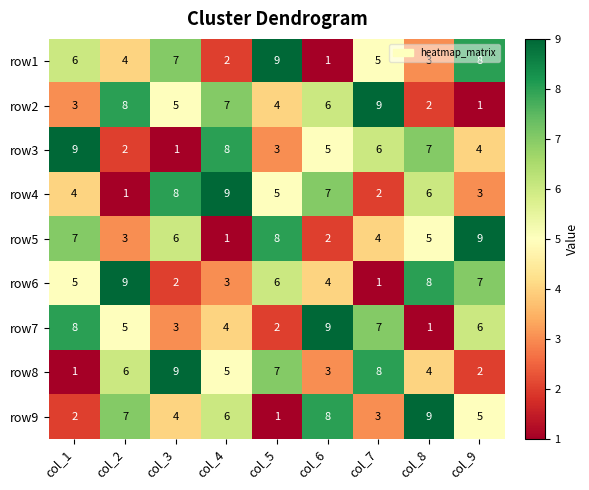

What is the difference between the row4 values at col_8 and col_7?

4